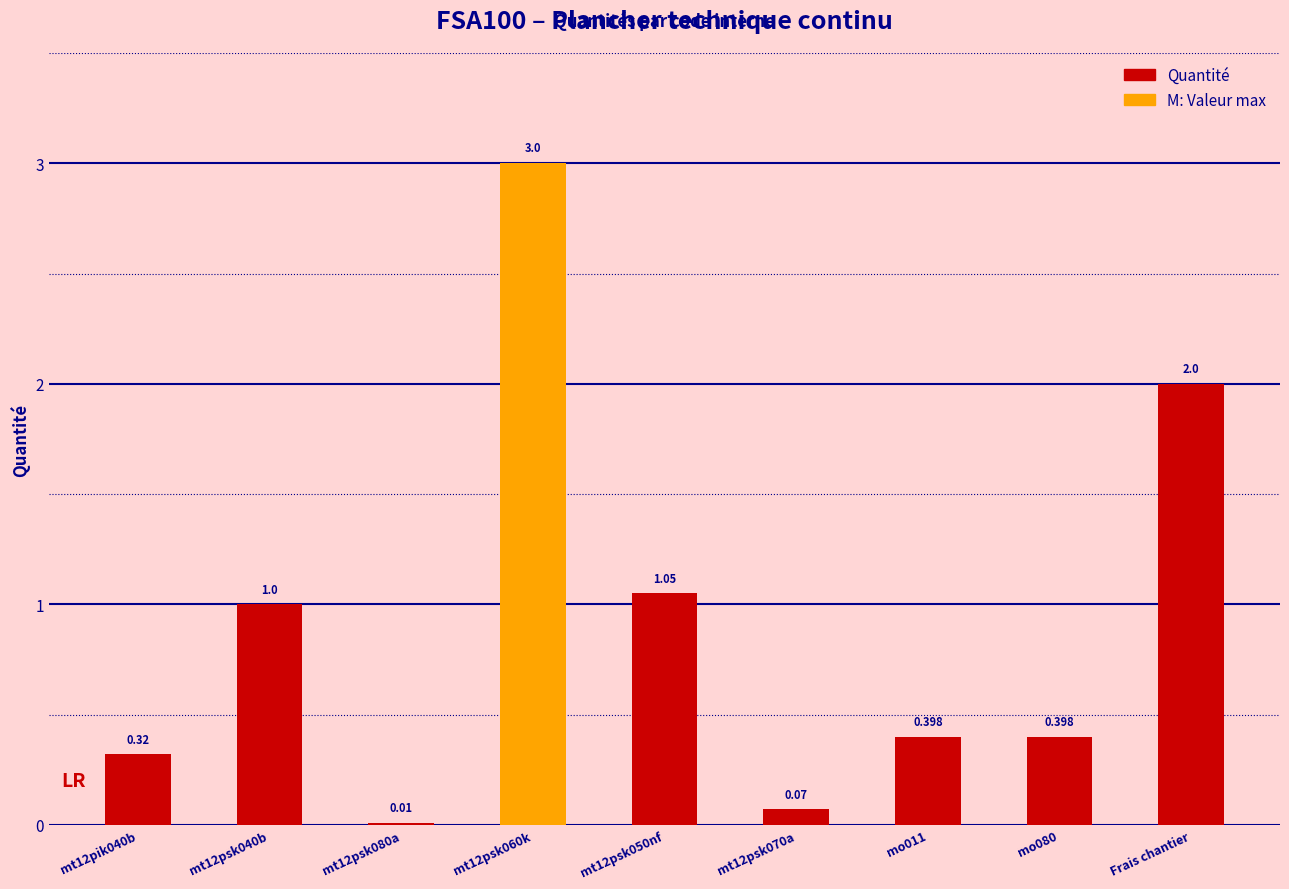

List the labels in order of value, largest first.

mt12psk060k, Frais chantier, mt12psk050nf, mt12psk040b, mo011, mo080, mt12pik040b, mt12psk070a, mt12psk080a